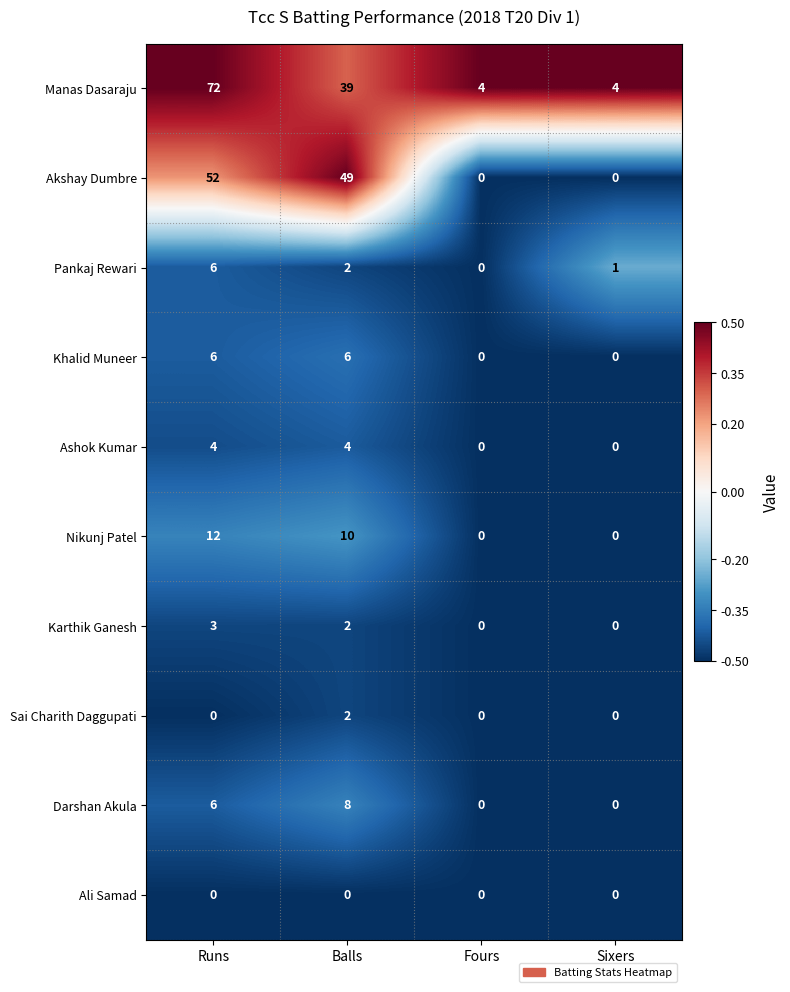

Between Runs and Sixers, which series saw the biggest shift?

Manas Dasaraju